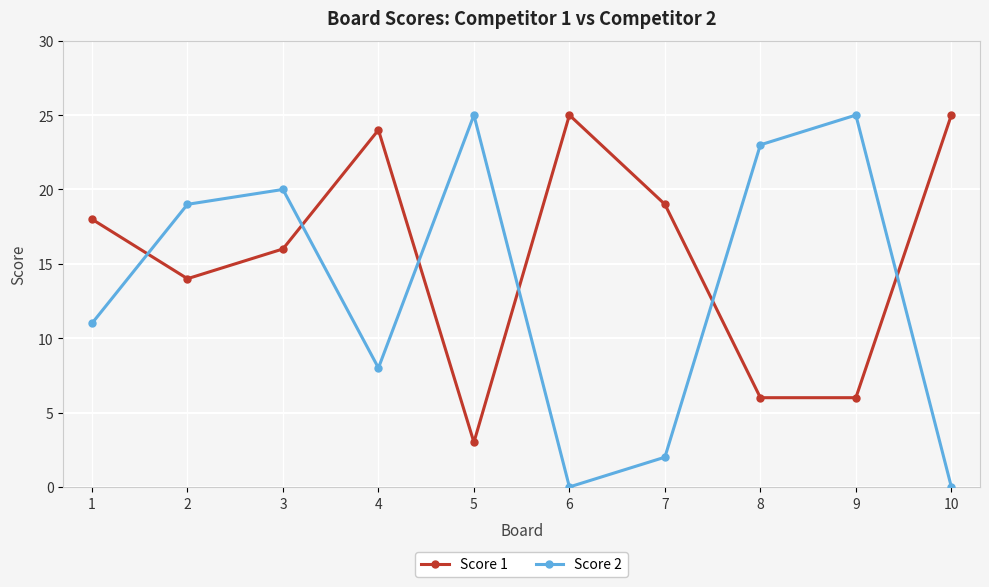

What is the difference between the maximum and minimum values in the Score 2 series?

25